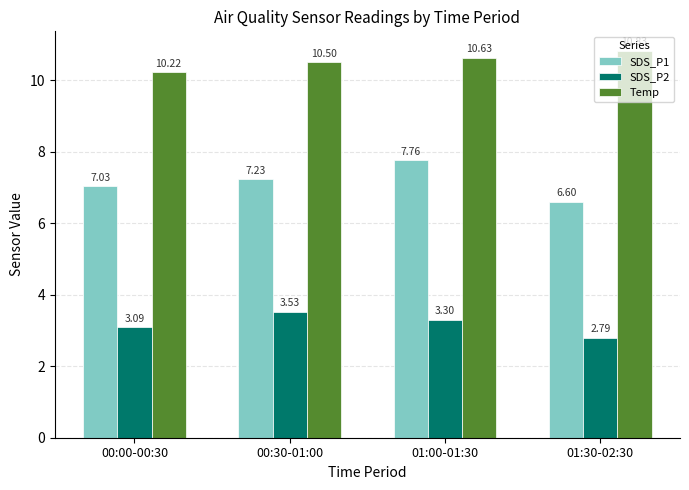

Which series has the widest spread of values?

SDS_P1